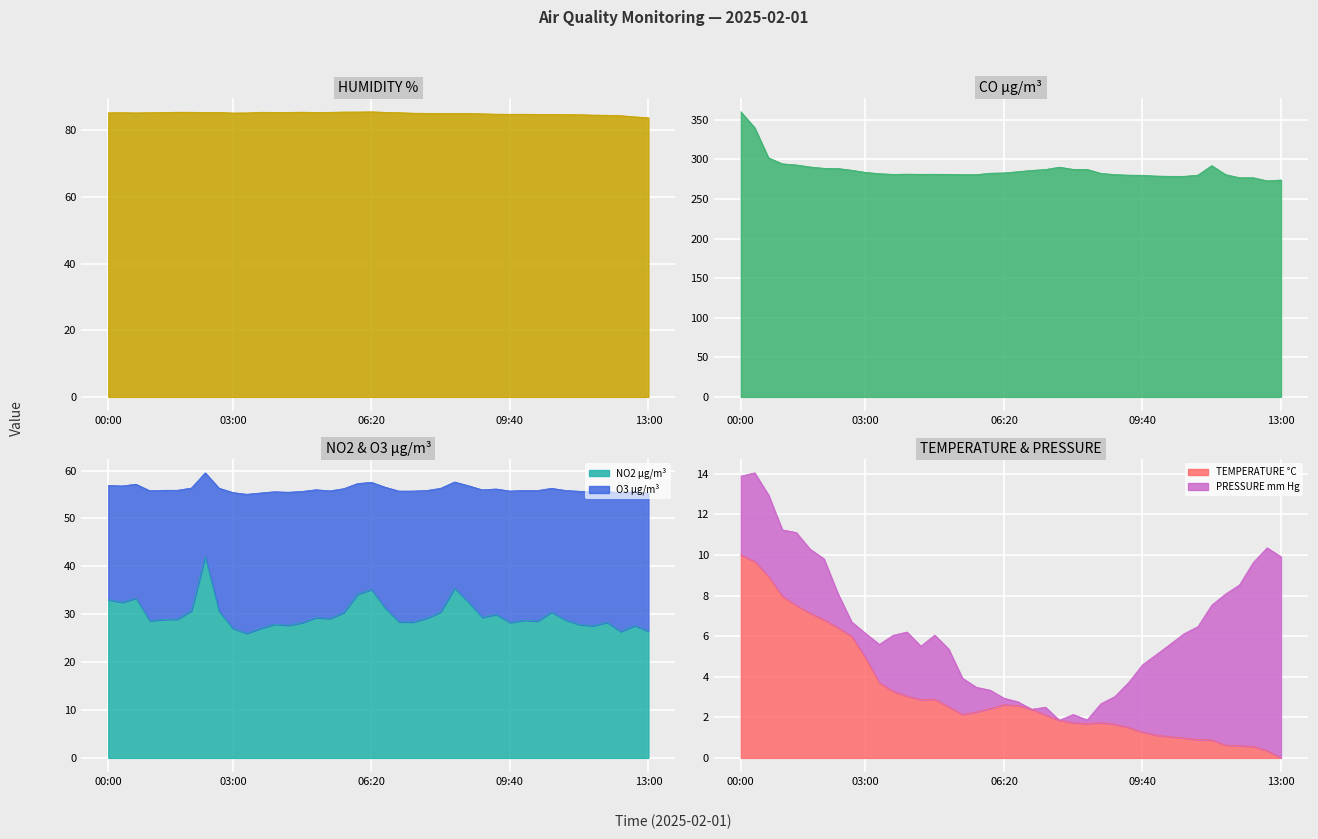

What is the difference between the highest and lowest values at 12:00?

276.2